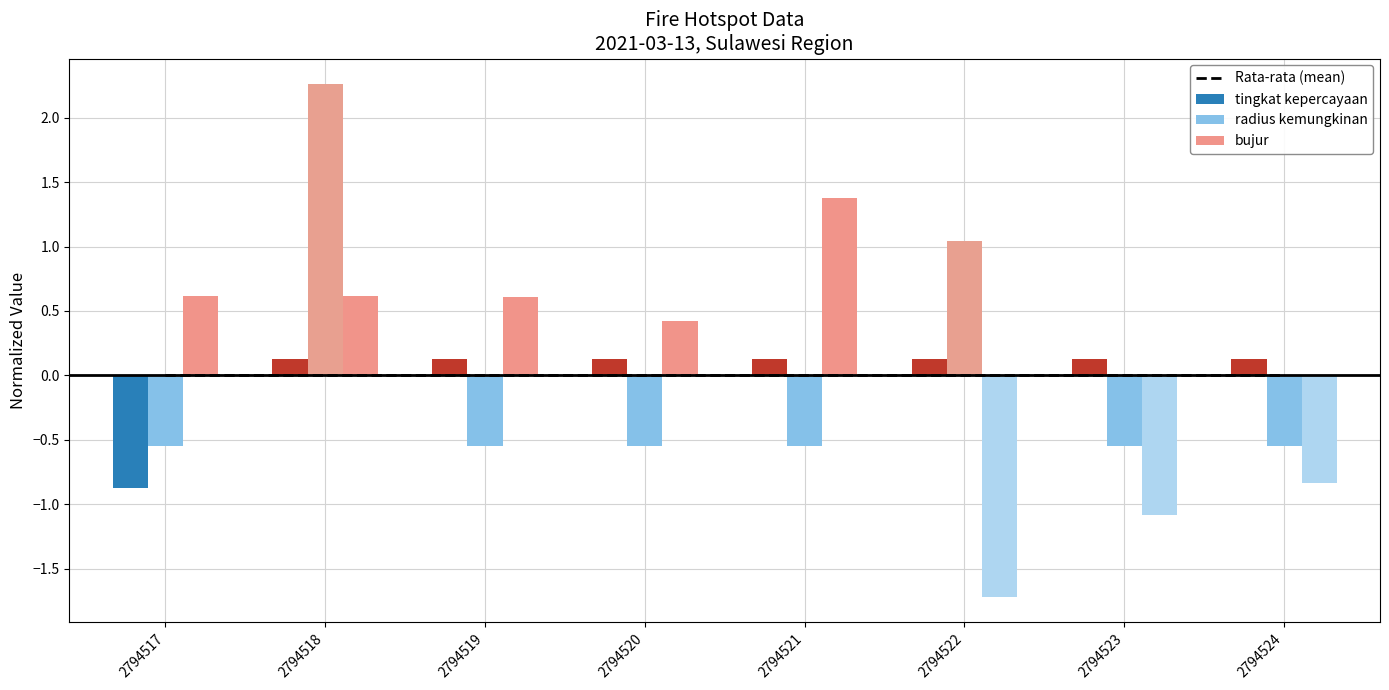

How many values in tingkat kepercayaan are above zero?

7